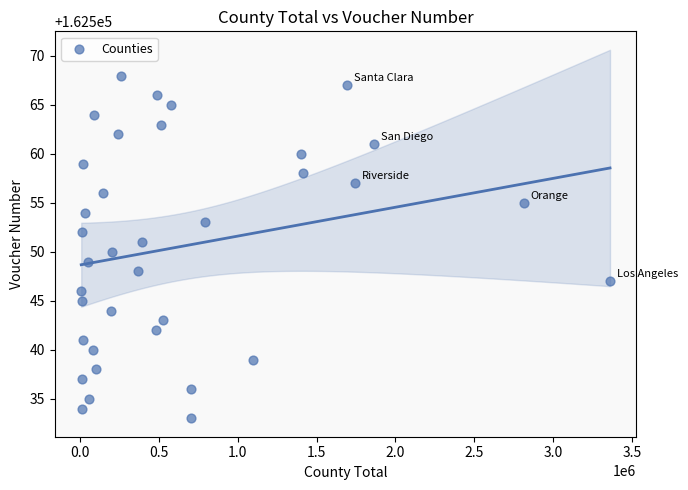

What is the range of Y values (max minus min)?

35